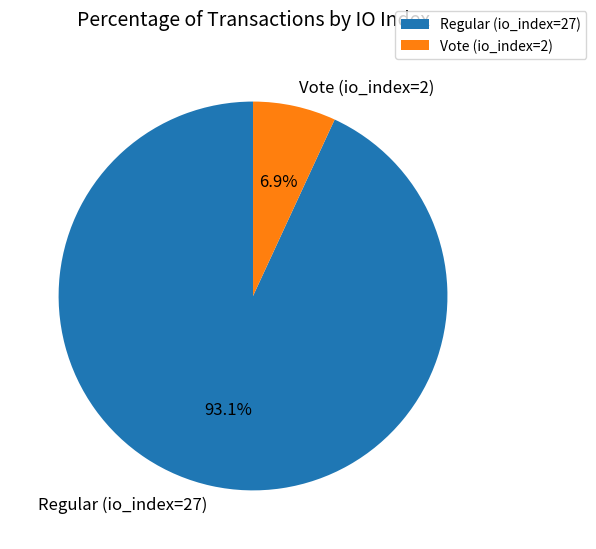

Count the number of slices in the pie.

2